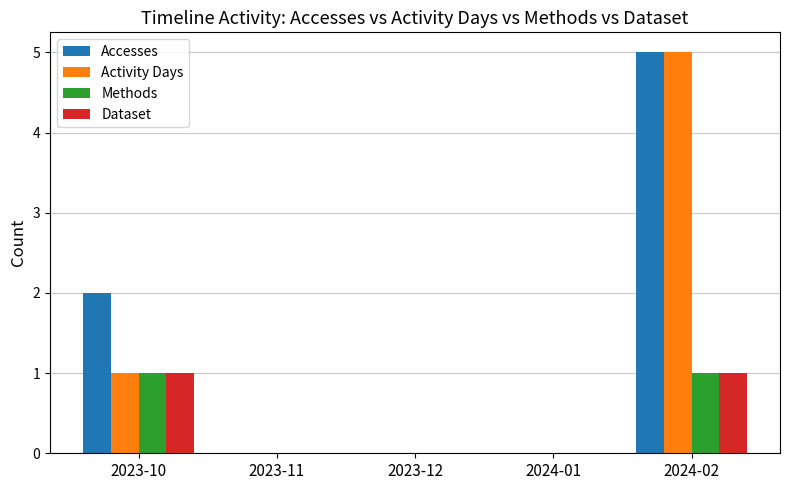

The value of Accesses at 2024-01 is 0. True or false?

True